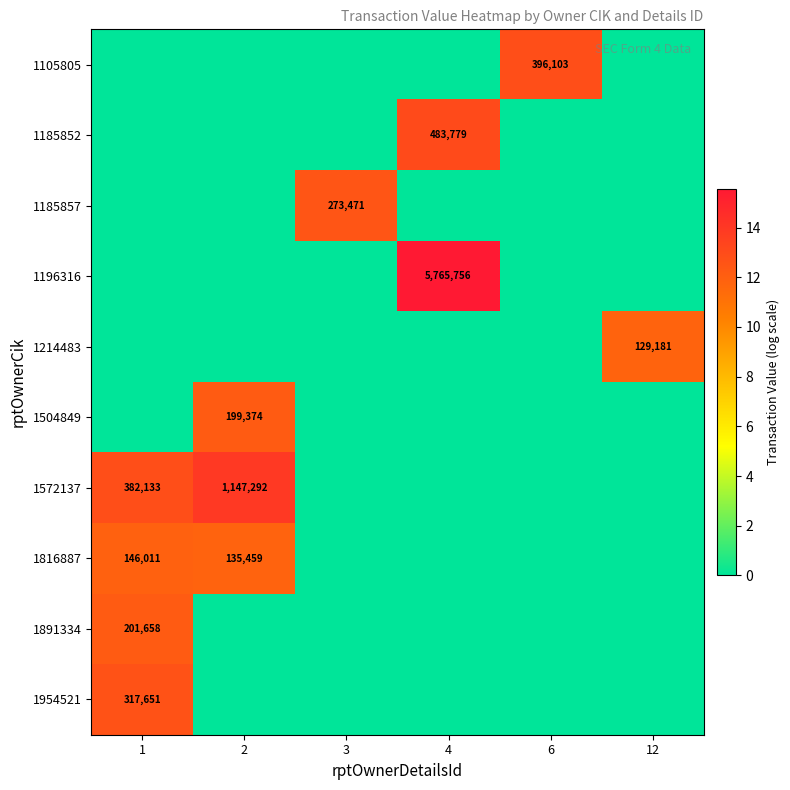

Between 2 and 3, which series saw the biggest shift?

1572137